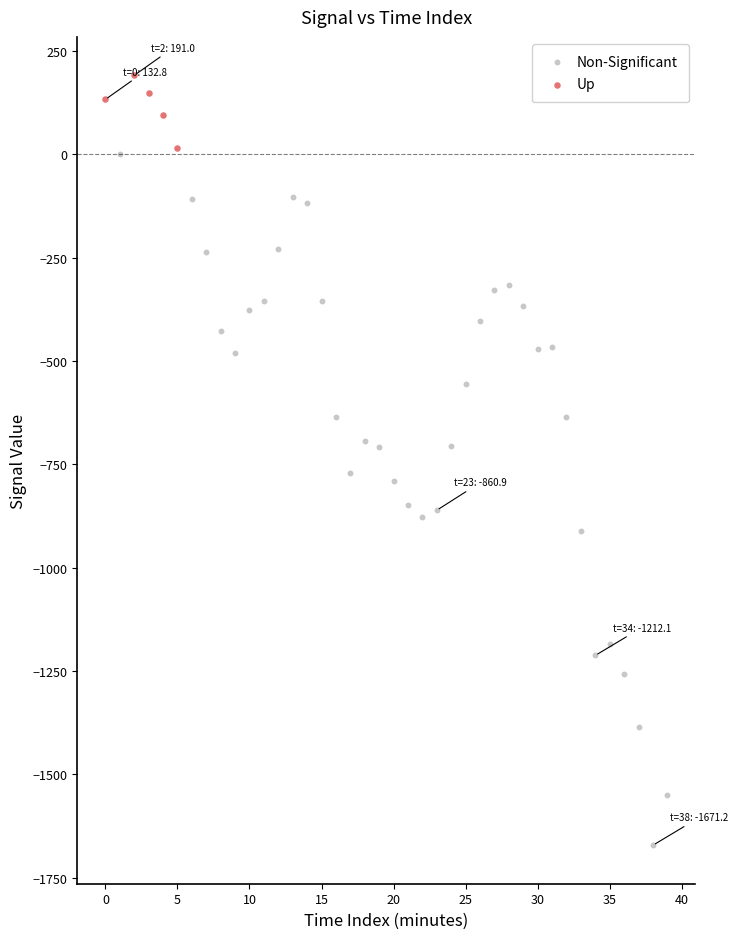

Which series reaches the minimum Y coordinate?

Non-Significant